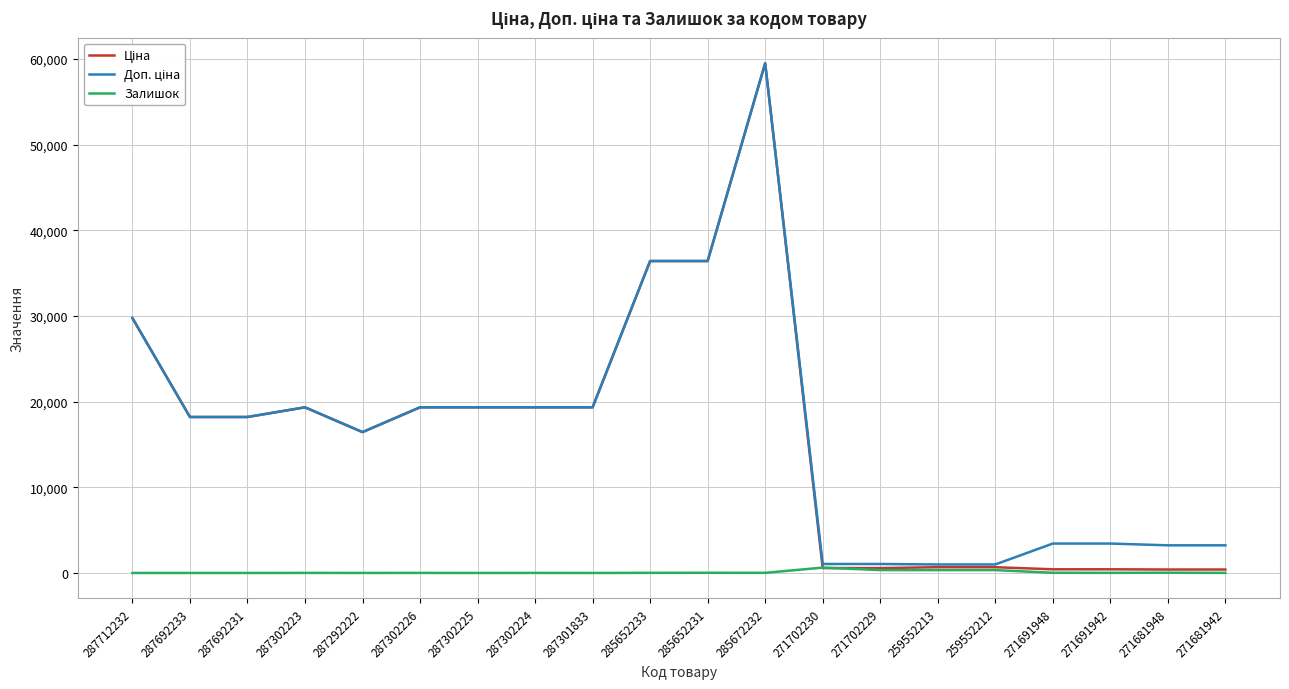

Which category has the highest value across all series?

285672232